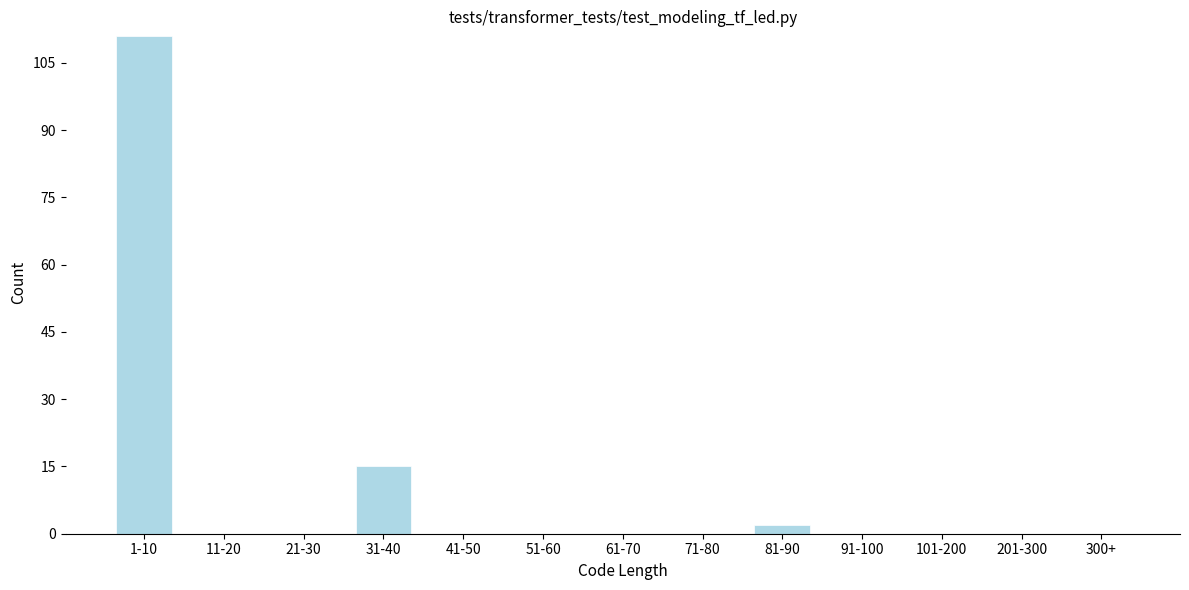

Reading right to left, extract all data points from this chart.

300+=0	201-300=0	101-200=0	91-100=0	81-90=2	71-80=0	61-70=0	51-60=0	41-50=0	31-40=15	21-30=0	11-20=0	1-10=111